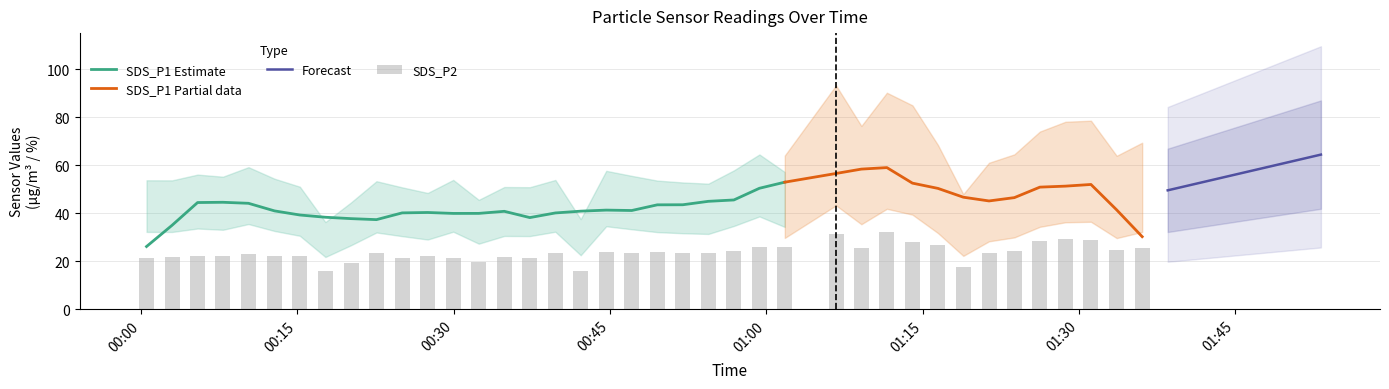

What is the lowest value of the SDS_P1 series?

29.1